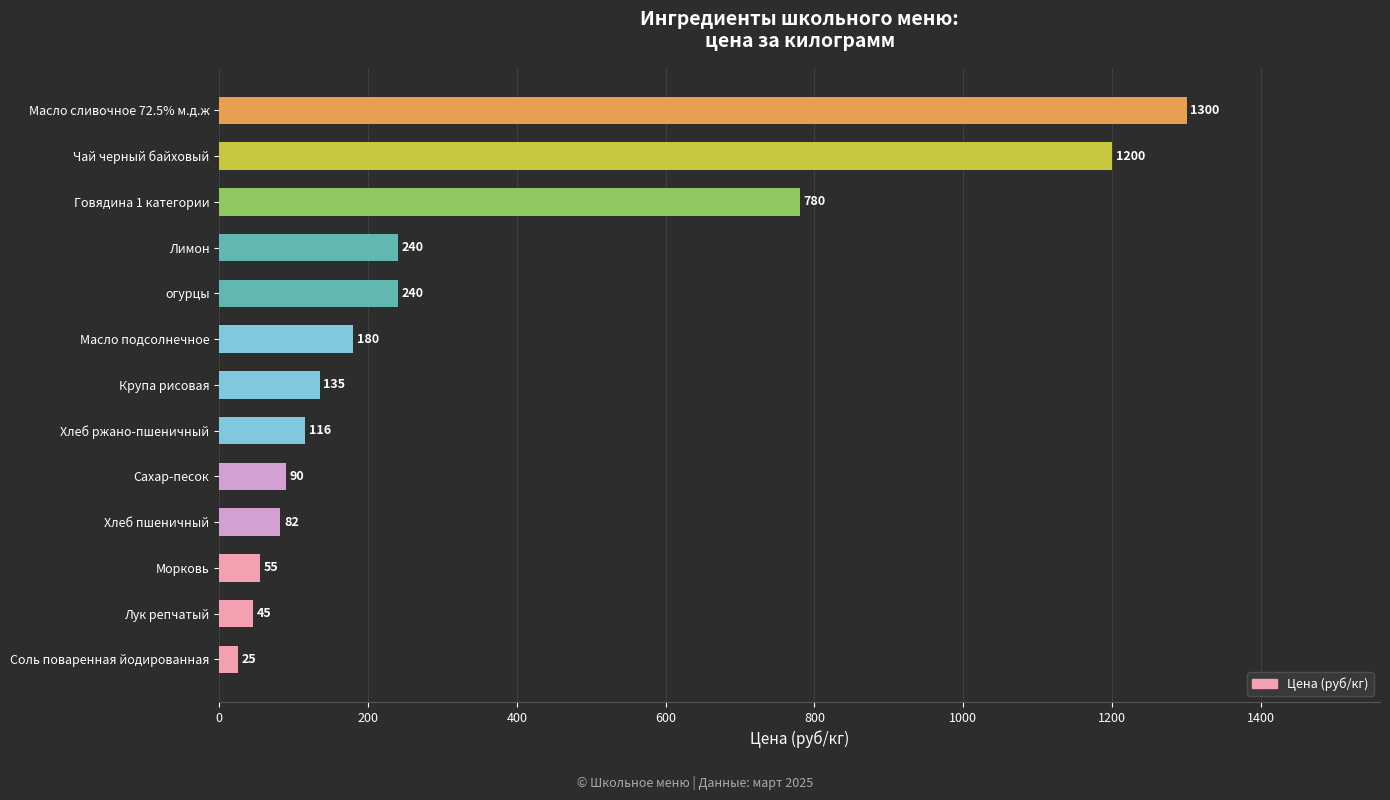

What is the smallest value displayed?

25.0